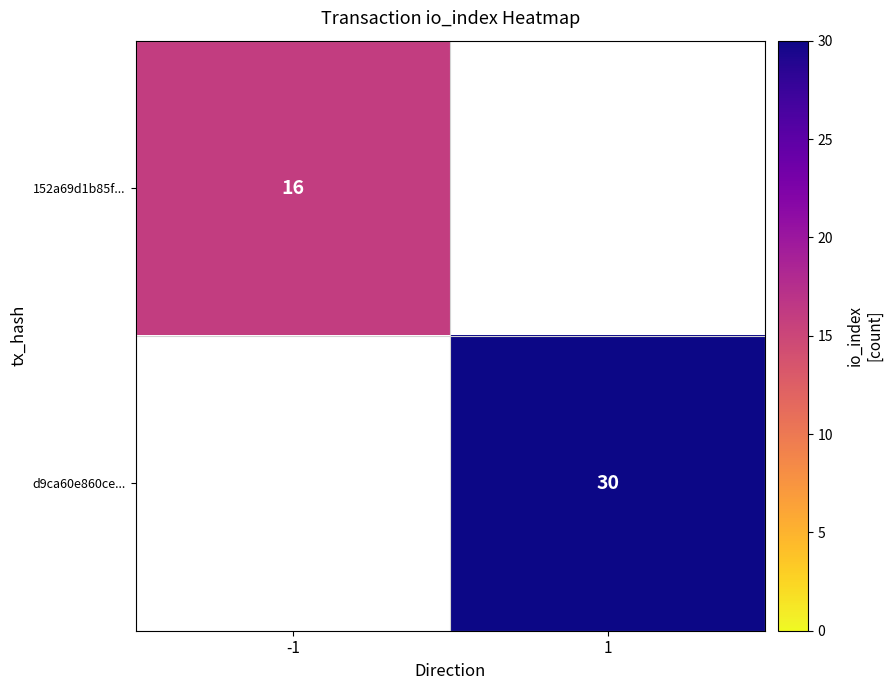

The value of d9ca60e860ce... at 1 is 30. True or false?

True